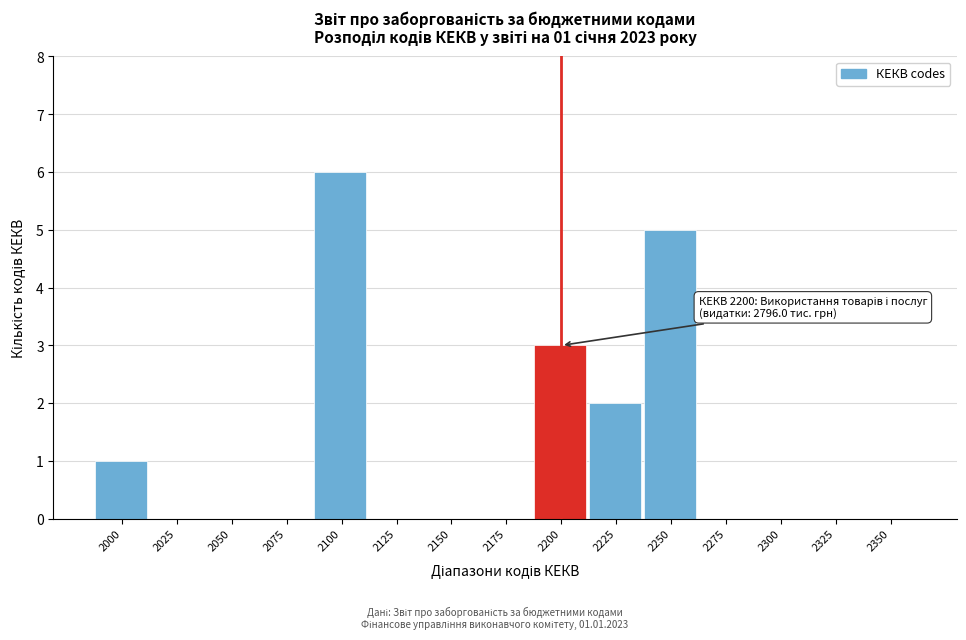

Reading left to right, list all the values displayed in this chart.

2000=1	2025=0	2050=0	2075=0	2100=6	2125=0	2150=0	2175=0	2200=3	2225=2	2250=5	2275=0	2300=0	2325=0	2350=0